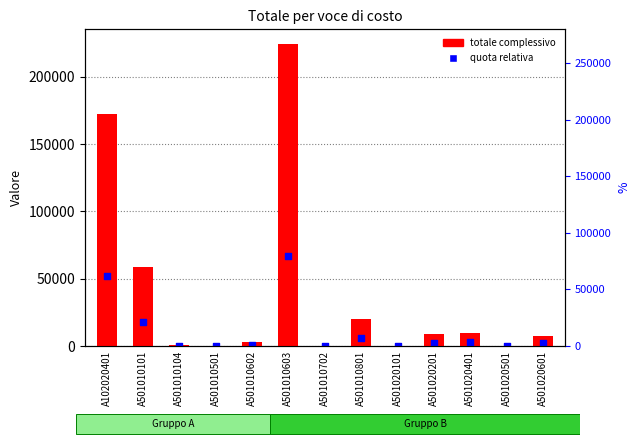

What is the total value across all series at A501010702?

14.3